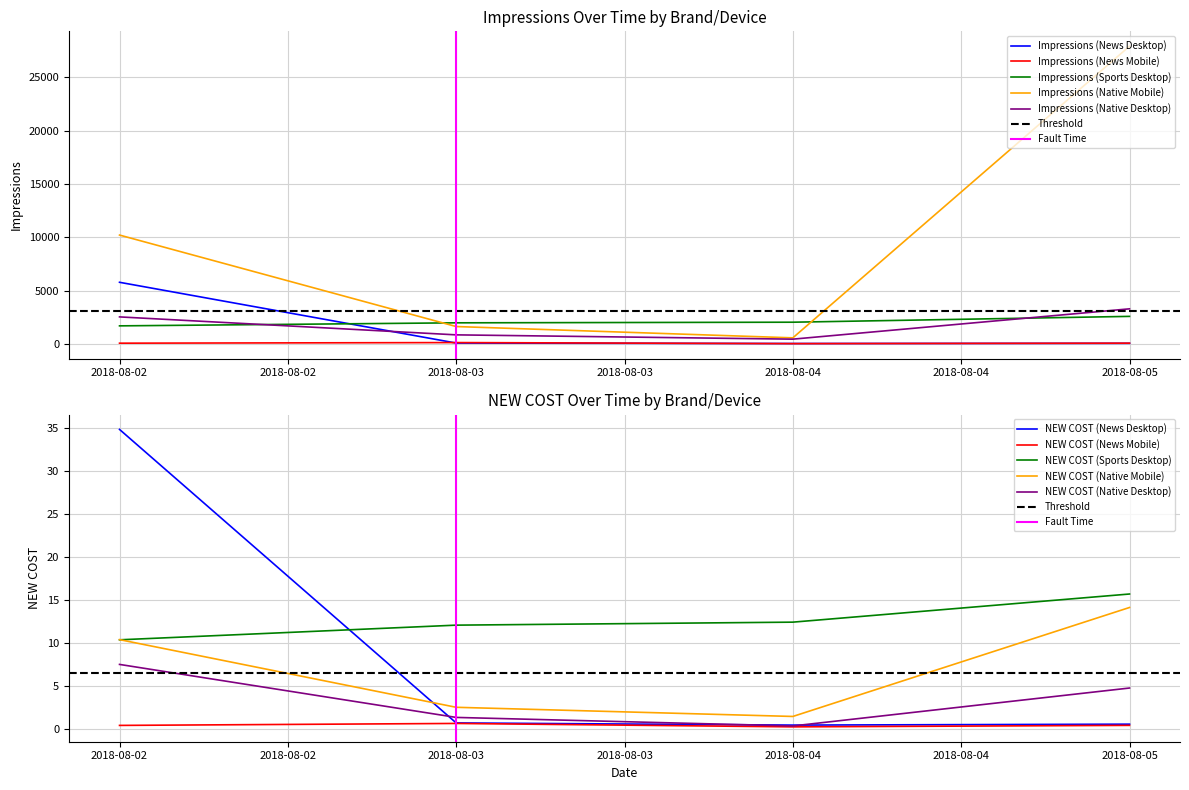

Which series changed the most between 2018-08-02 and 2018-08-04?

Impressions (Native Mobile)